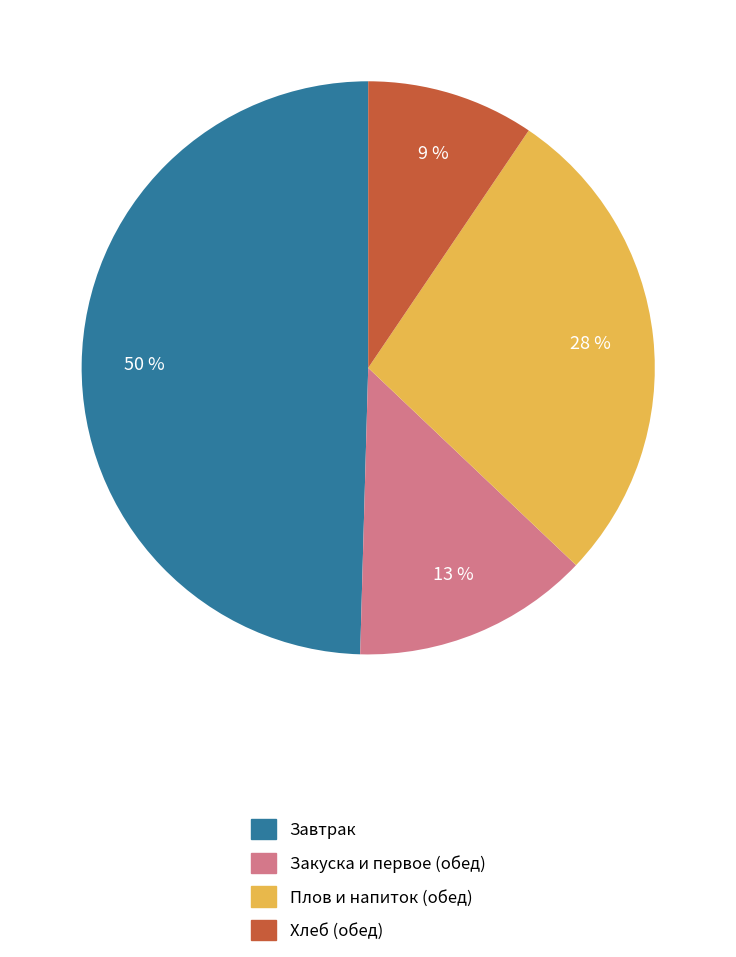

Count the number of slices in the pie.

4